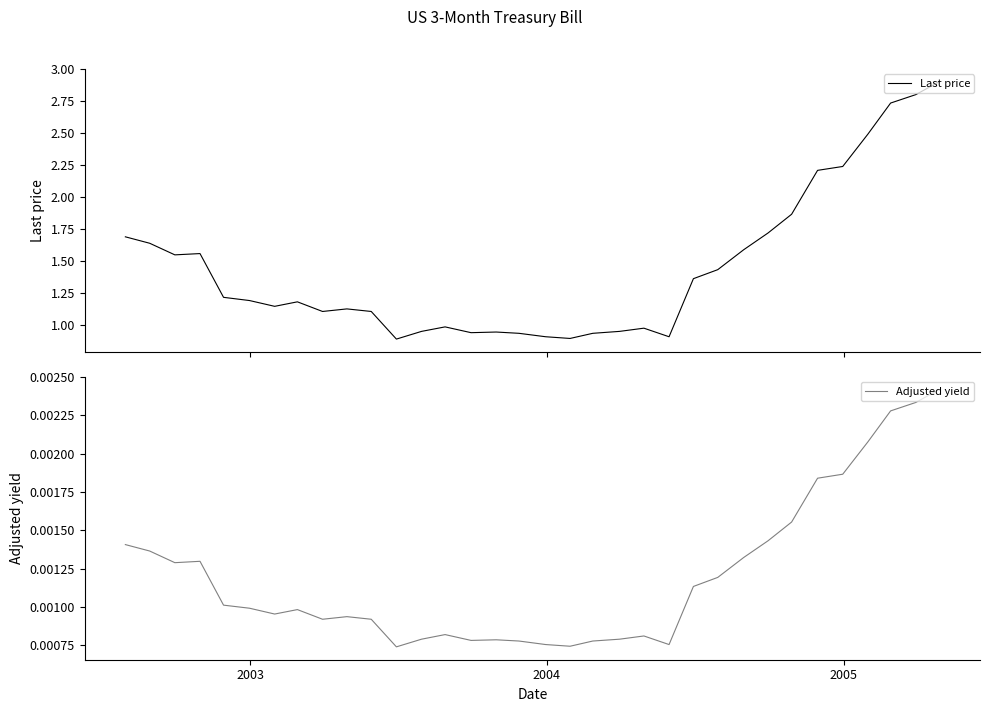

Which series has the largest total across all categories?

Last price